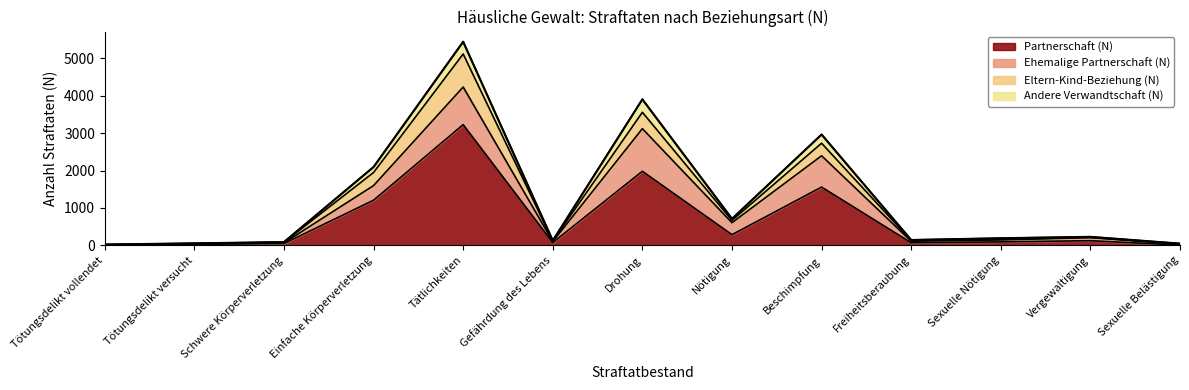

Where does the Eltern-Kind-Beziehung (N) series first go above 160?

Einfache Körperverletzung